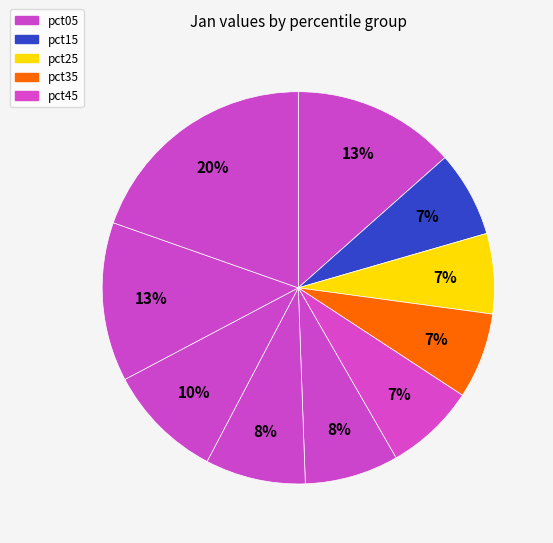

How many segments does this pie chart have?

10